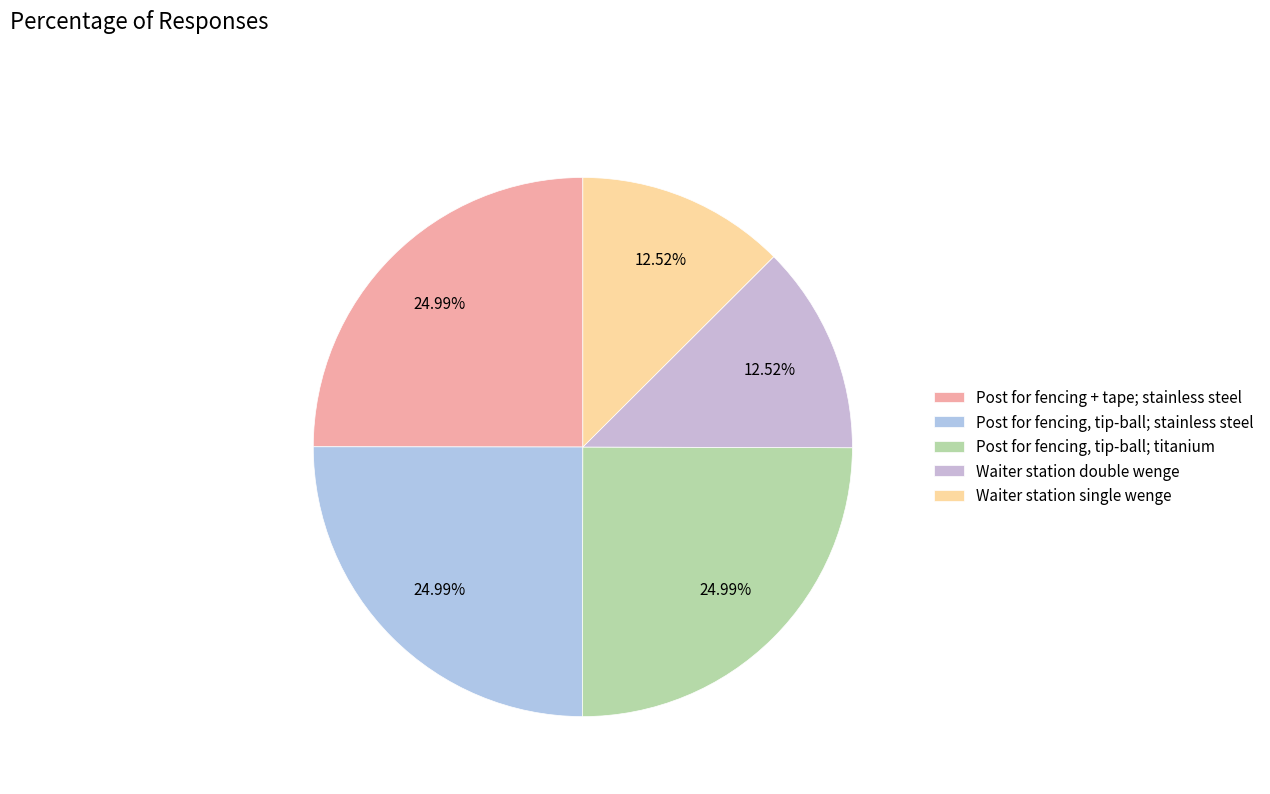

To the nearest percent, what percentage of the pie is Waiter station single wenge?

13%